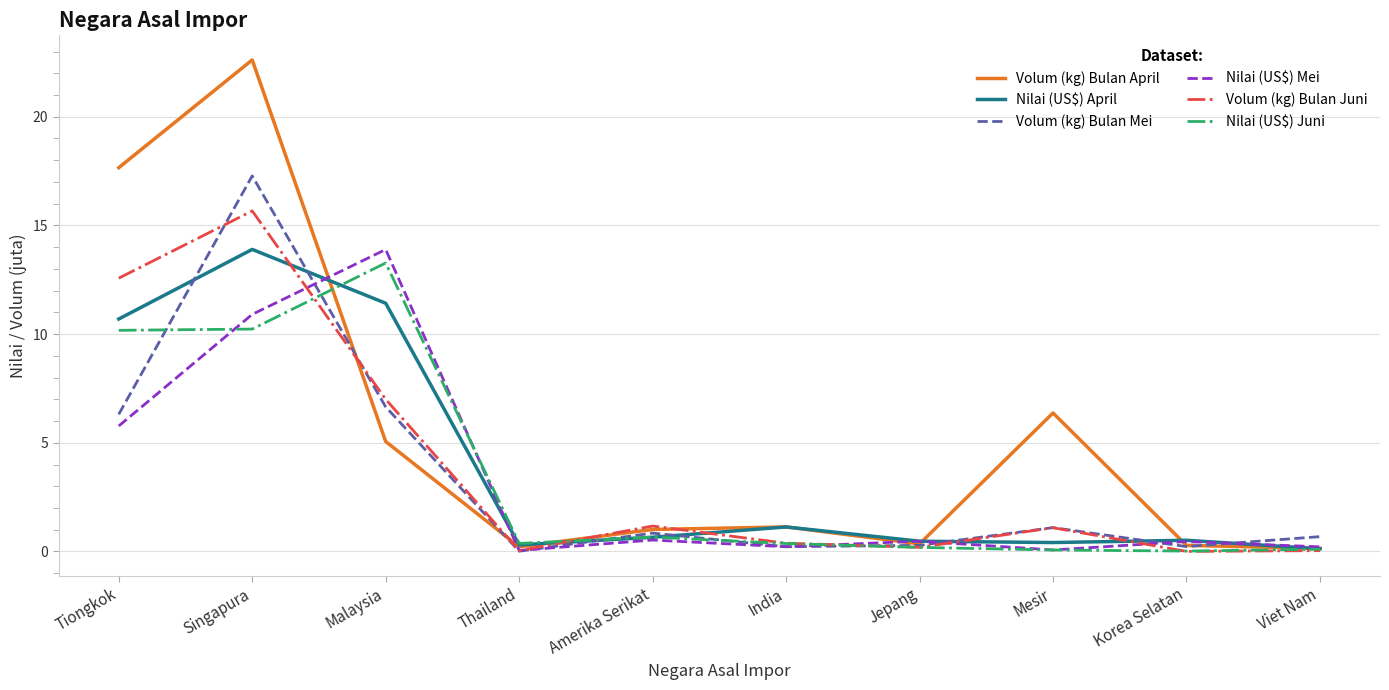

Which label corresponds to the largest value in the chart?

Singapura